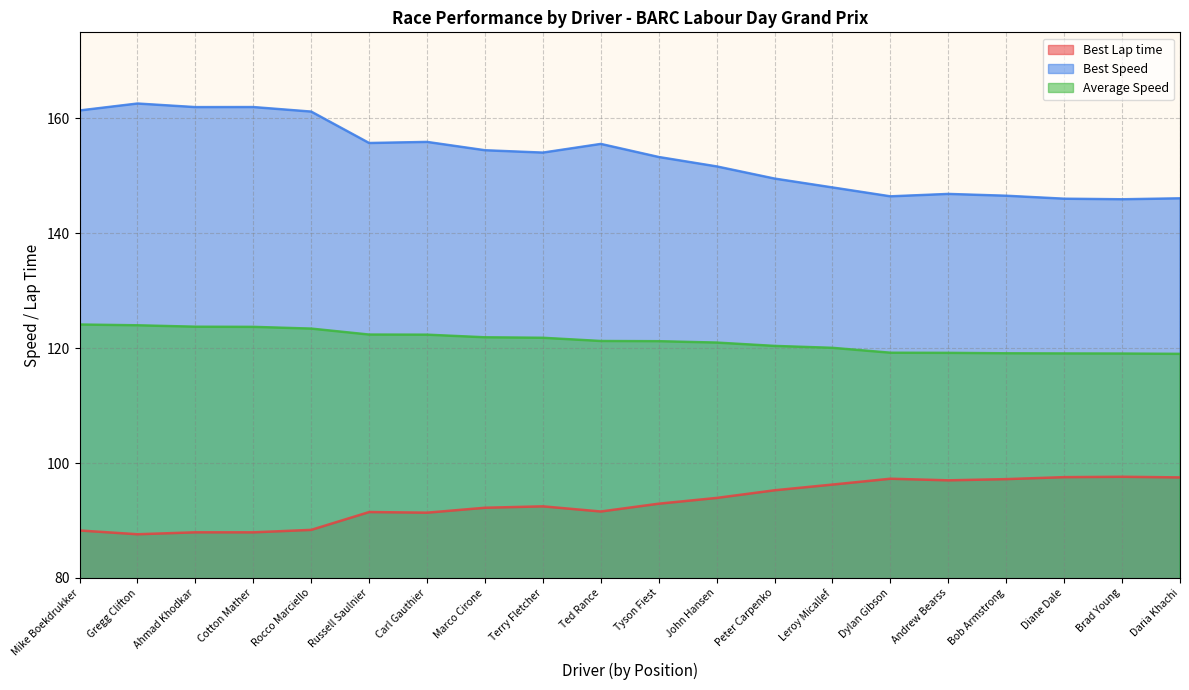

How many data points in Average Speed are less than 121?

9